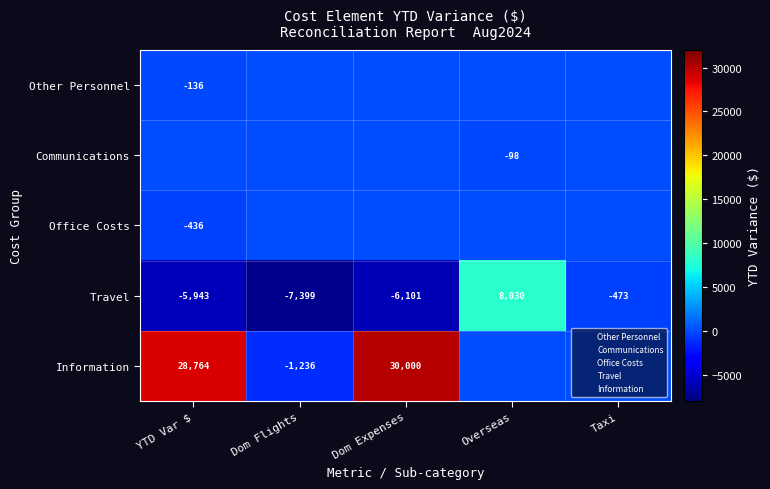

At which label does Travel reach its minimum?

Dom Flights